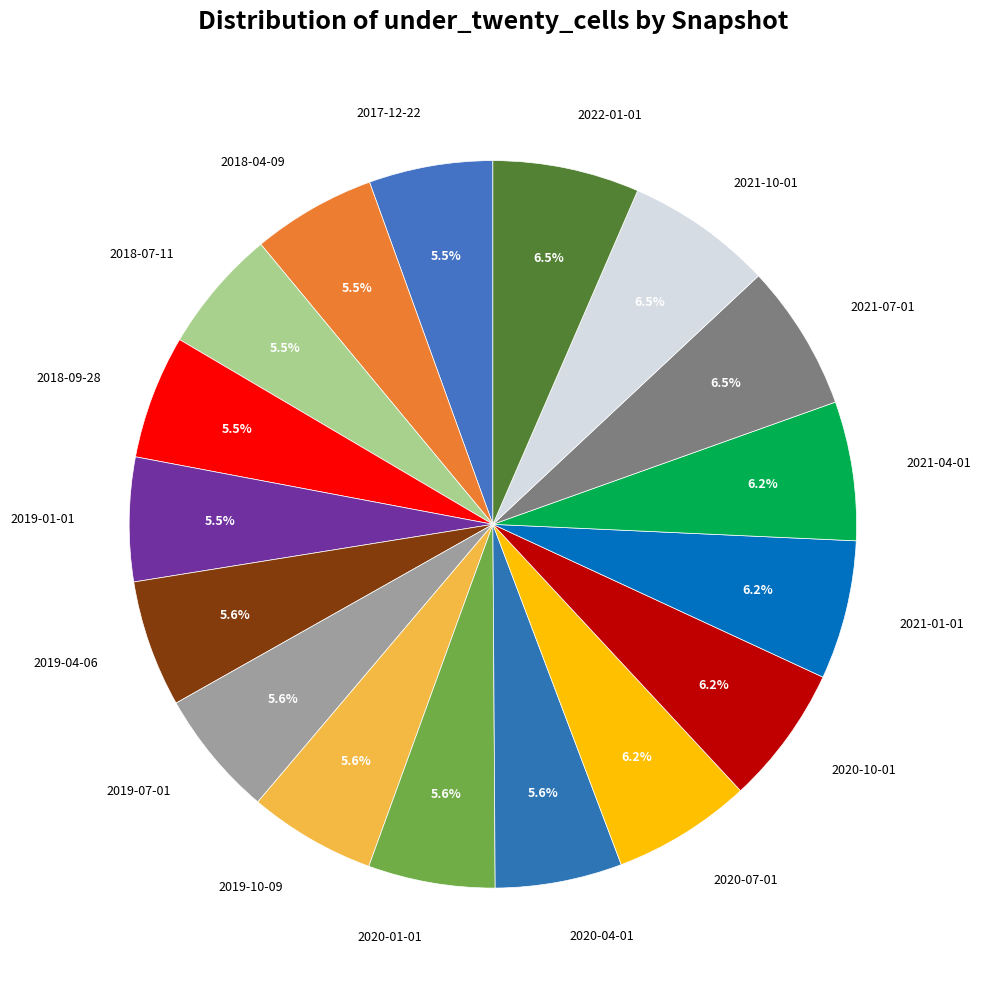

The 2020-10-01 slice represents 1% of the pie. True or false?

False